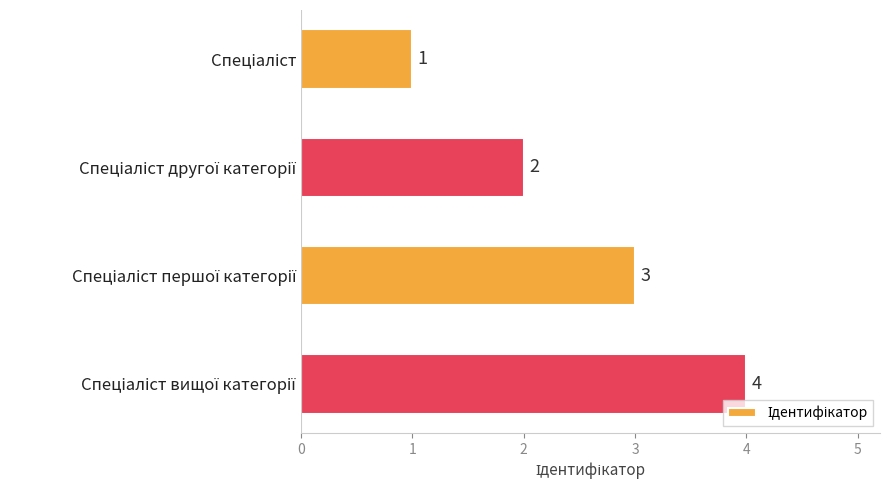

Count the values in the range 2 to 4.

3